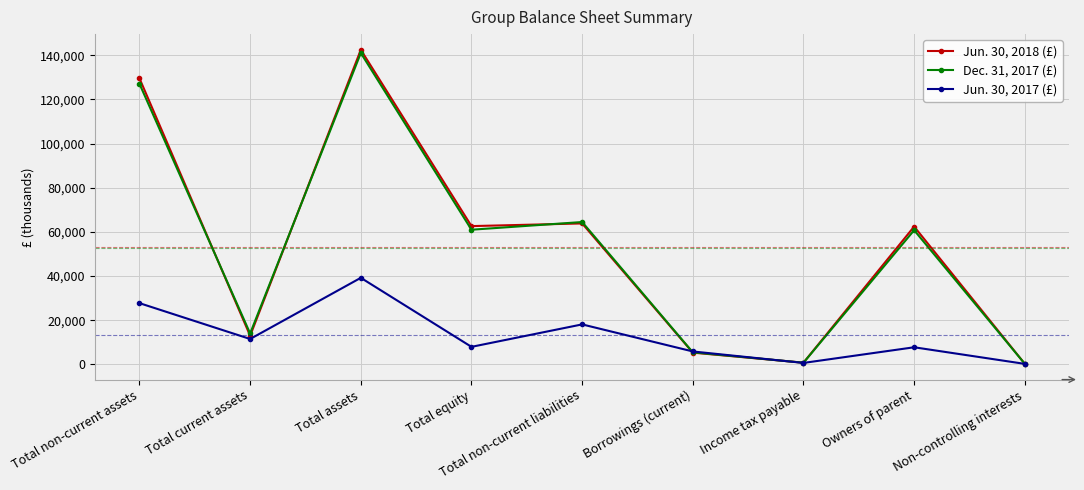

What is the approximate value of Jun. 30, 2018 (£) at Owners of parent, to the nearest 100?

62400